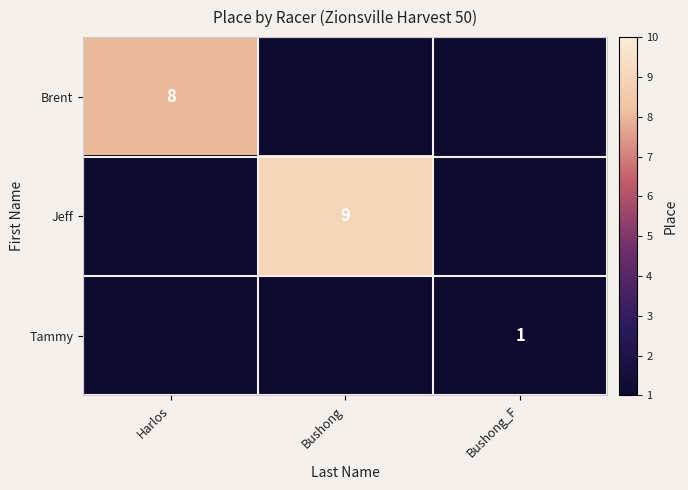

Which has a higher value, Harlos or Bushong?

Bushong